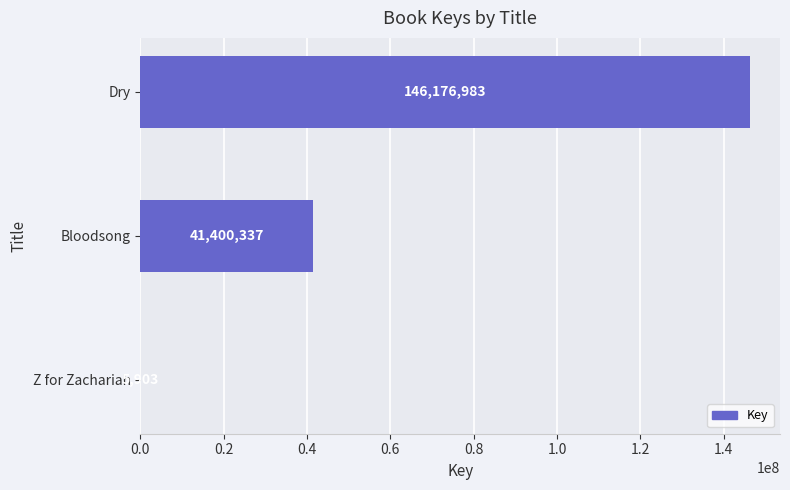

How many categories are shown in the chart?

3